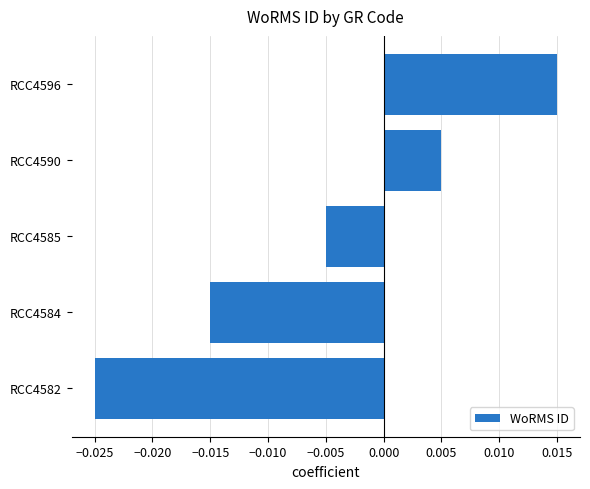

Rank the categories by value from lowest to highest.

RCC4582, RCC4584, RCC4585, RCC4590, RCC4596